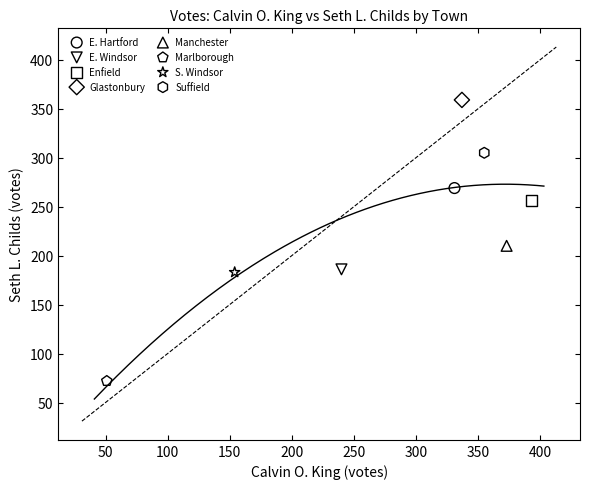

Which series reaches the maximum Y coordinate?

Glastonbury